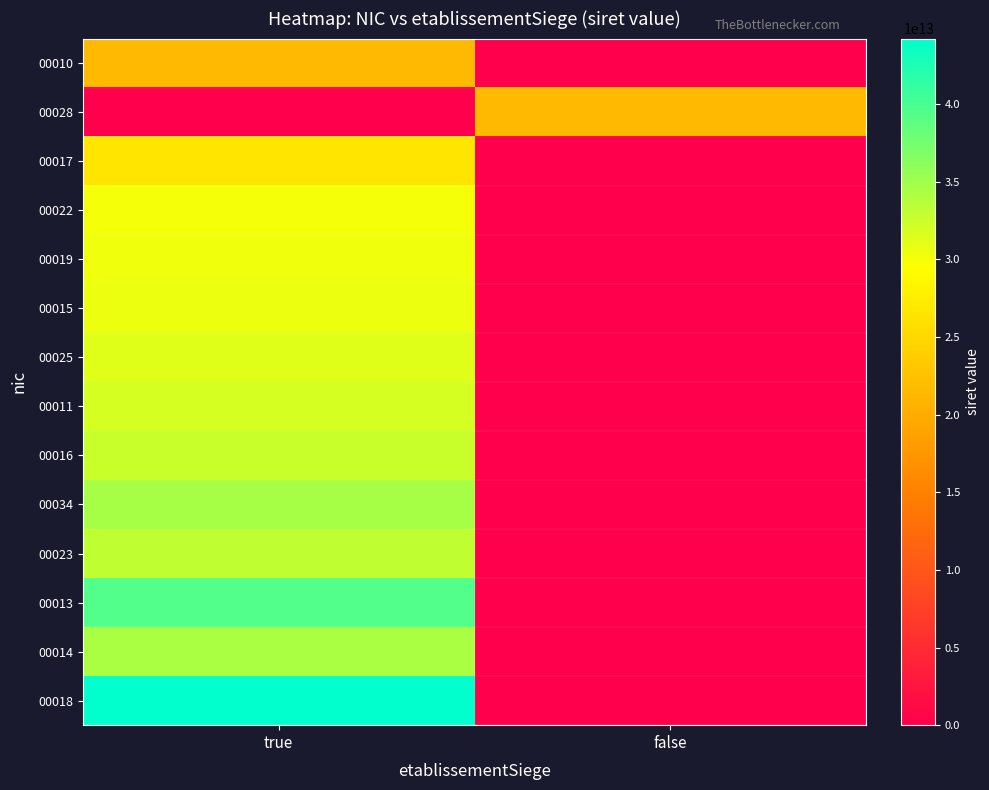

Reading left to right, list all the values displayed in this chart.

00010: true=21590443400010	false=0
00028: true=0	false=21590443400028
00017: true=26590443300017	false=0
00022: true=30126403200022	false=0
00019: true=30333136700019	false=0
00015: true=30661455300015	false=0
00025: true=31303028000025	false=0
00011: true=31959286100011	false=0
00016: true=32633122000011	false=0
00034: true=34474375200034	false=0
00023: true=33120931200023	false=0
00013: true=39443955800013	false=0
00014: true=34314624700014	false=0
00018: true=44224818300018	false=0